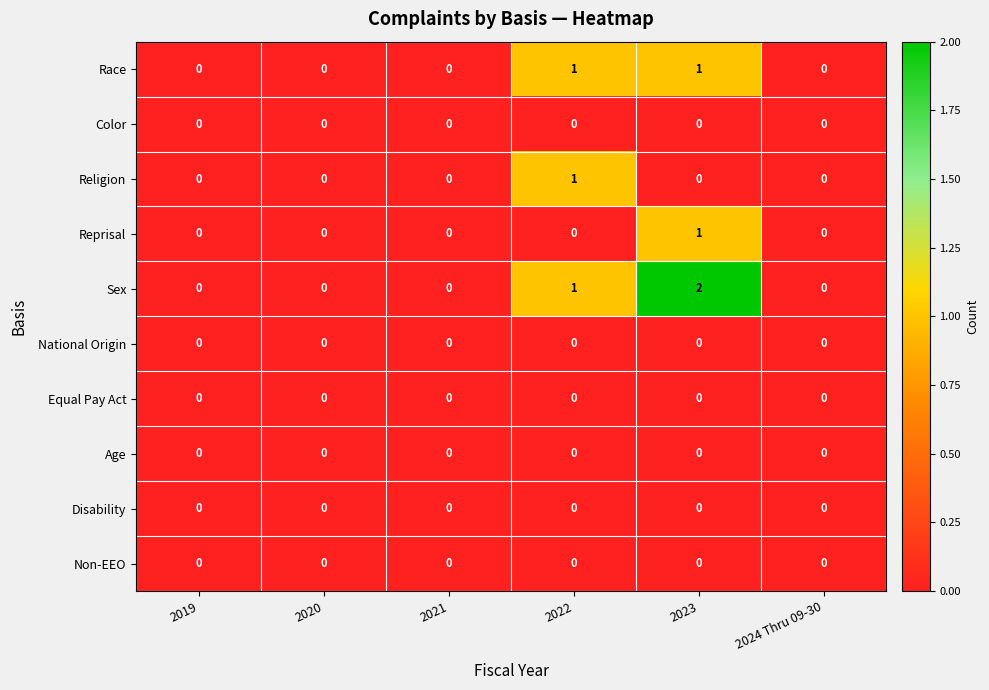

The Age series shows 0 at 2019. True or false?

True